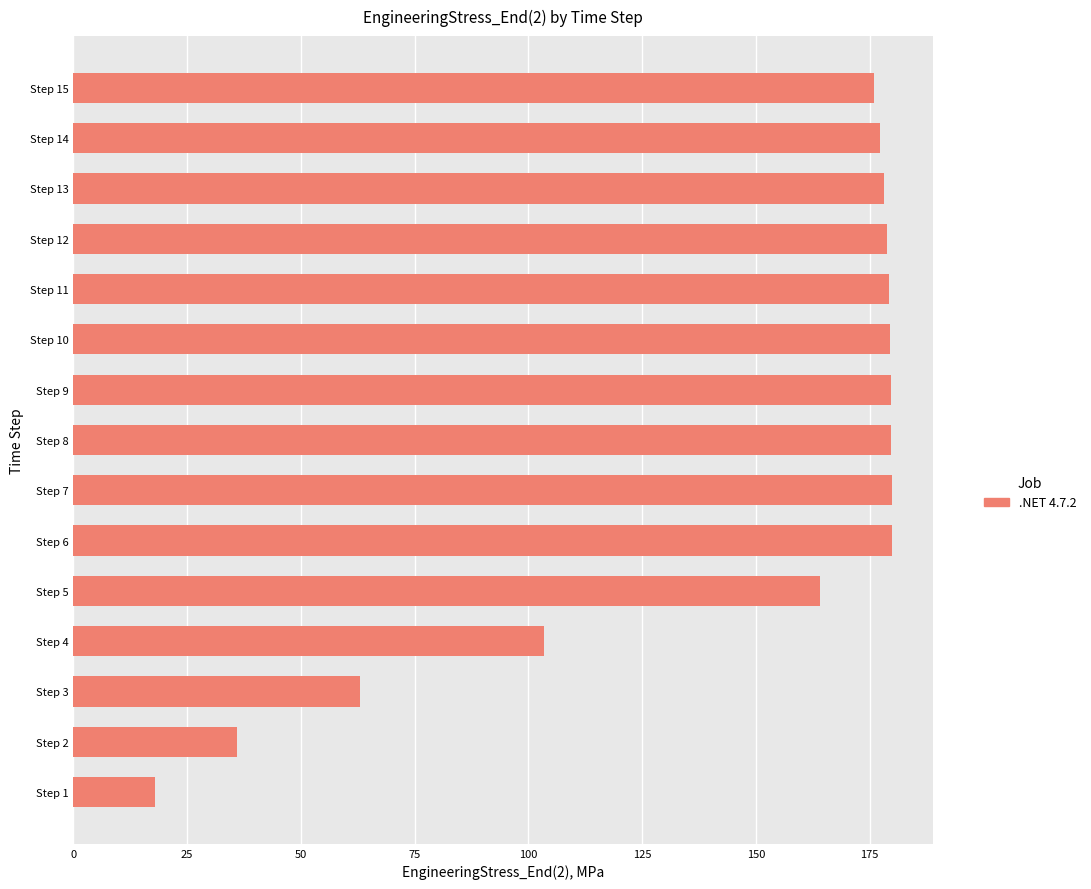

What is the sum of all values?

2172.2